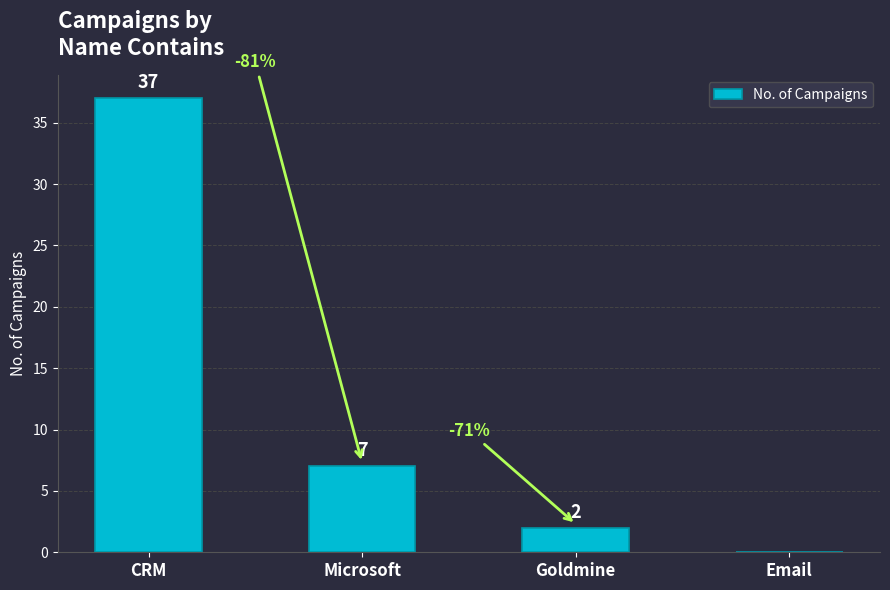

Reading left to right, transcribe all the data shown in this chart.

CRM=37	Microsoft=7	Goldmine=2	Email=0